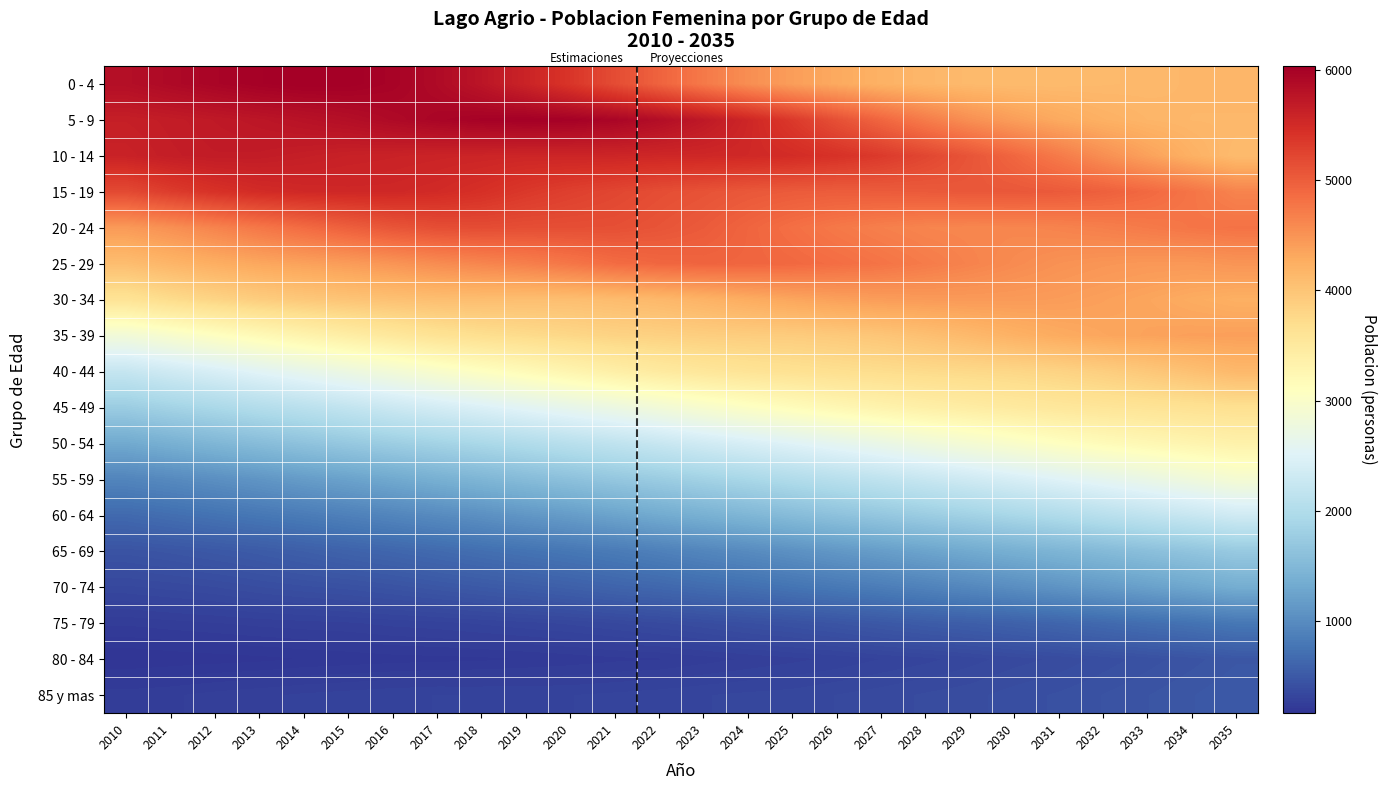

Which category has the lowest value across all series?

2010